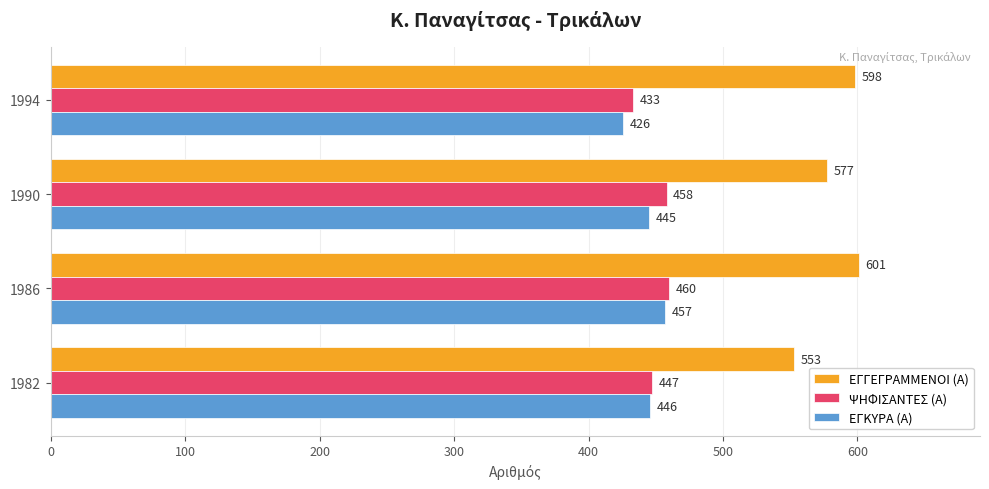

True or false: ΕΓΚΥΡΑ (Α) has a value of 446 at 1982.

True